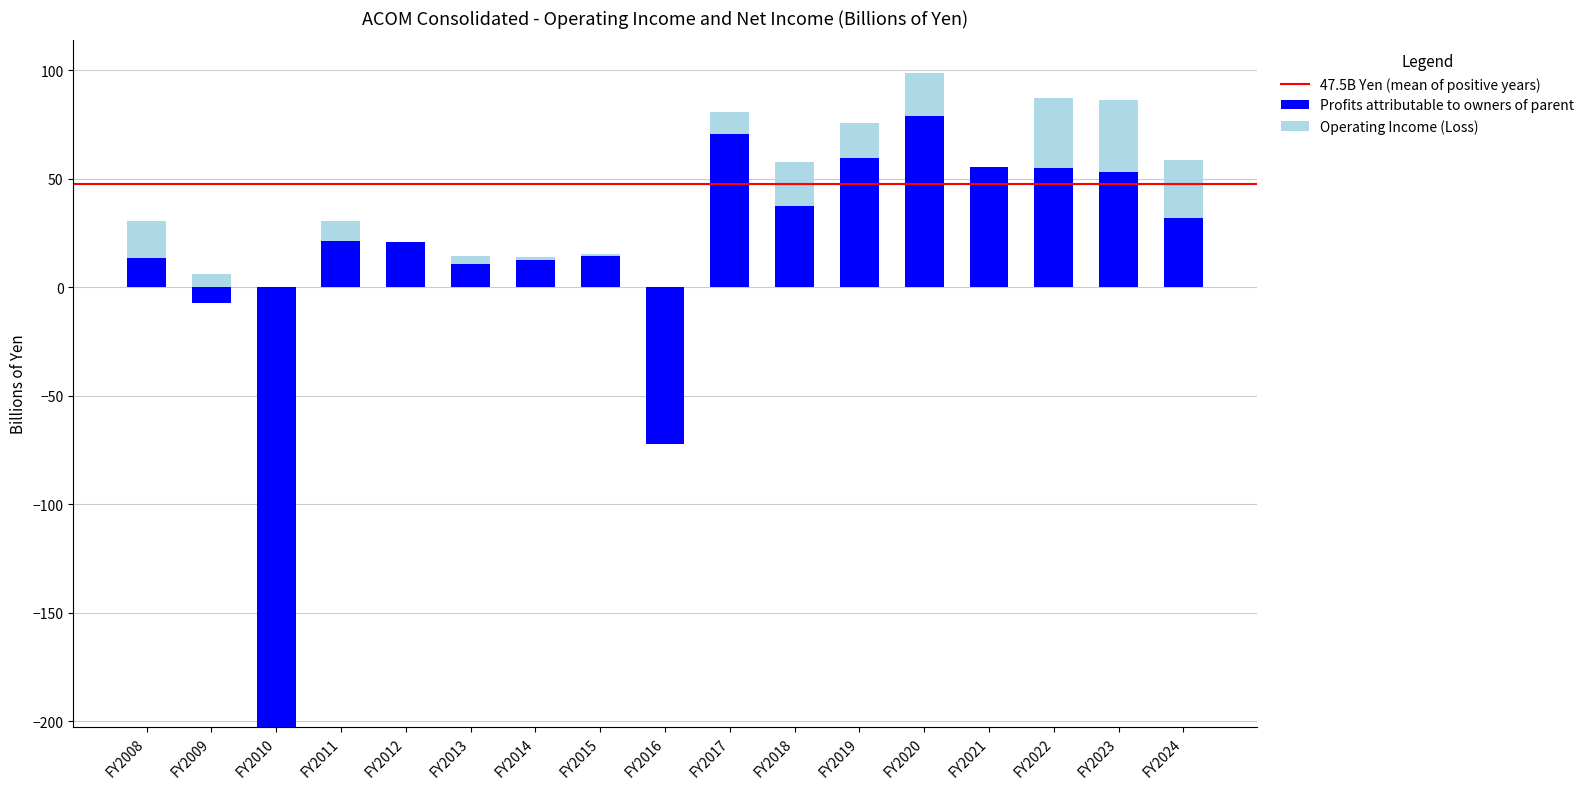

Reading left to right, transcribe all the data shown in this chart.

Operating Income (Loss): 30.7	6.0	-184.7	30.8	20.9	14.3	14.0	15.5	-70.1	80.9	57.6	75.6	98.8	34.7	87.2	86.3	58.5
Profits attributable to owners of parent: 13.6	-7.2	-202.6	21.4	20.8	10.6	12.8	14.5	-72.1	70.5	37.7	59.6	78.8	55.6	54.9	53.0	32.1